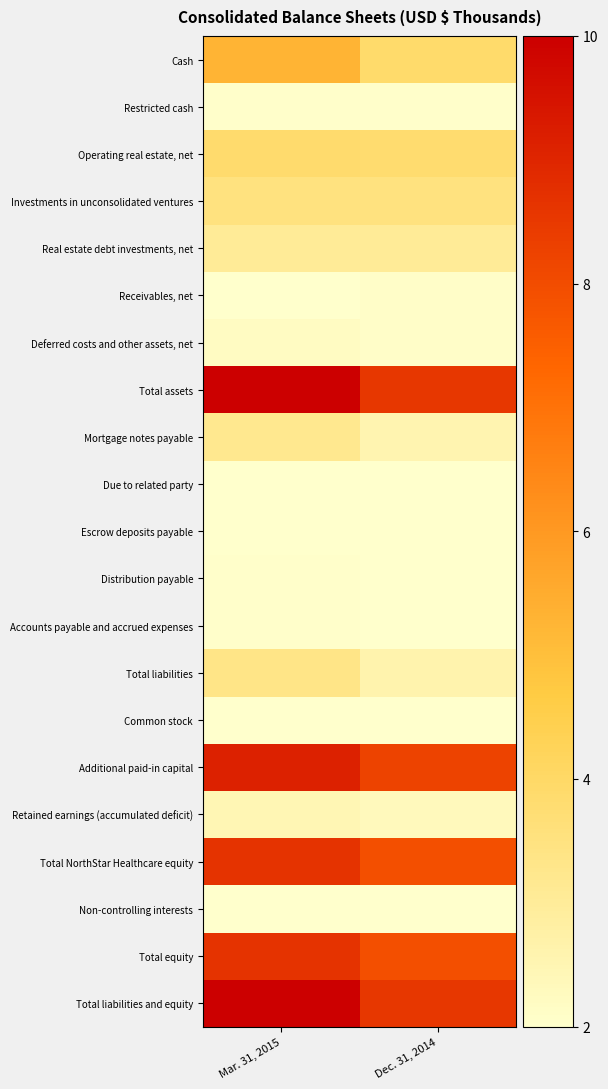

Count the number of categories in the chart.

2